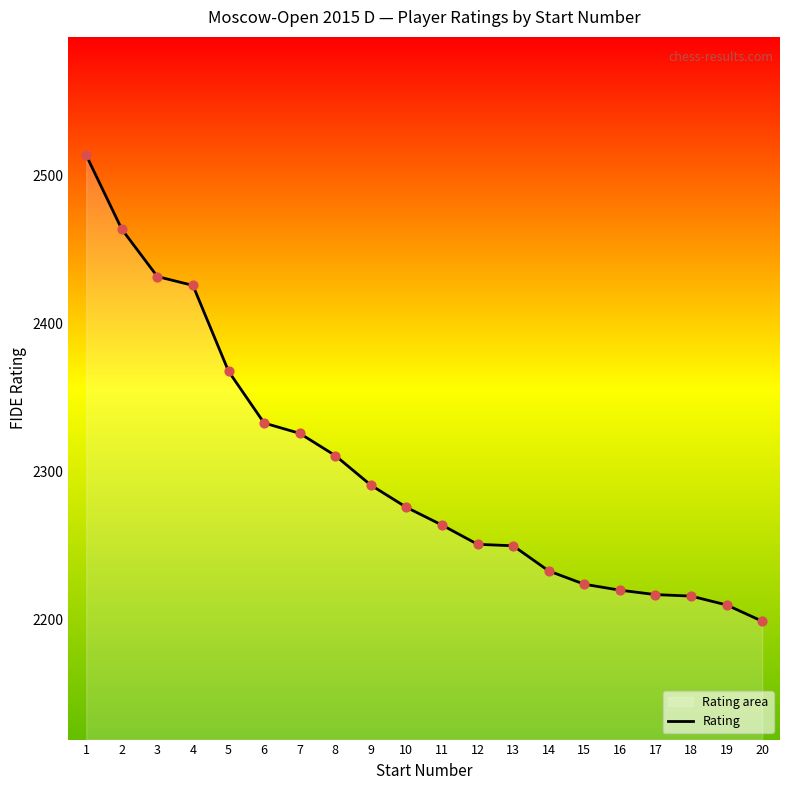

Approximately how many times larger is the value at 13 compared to 7?

1.0